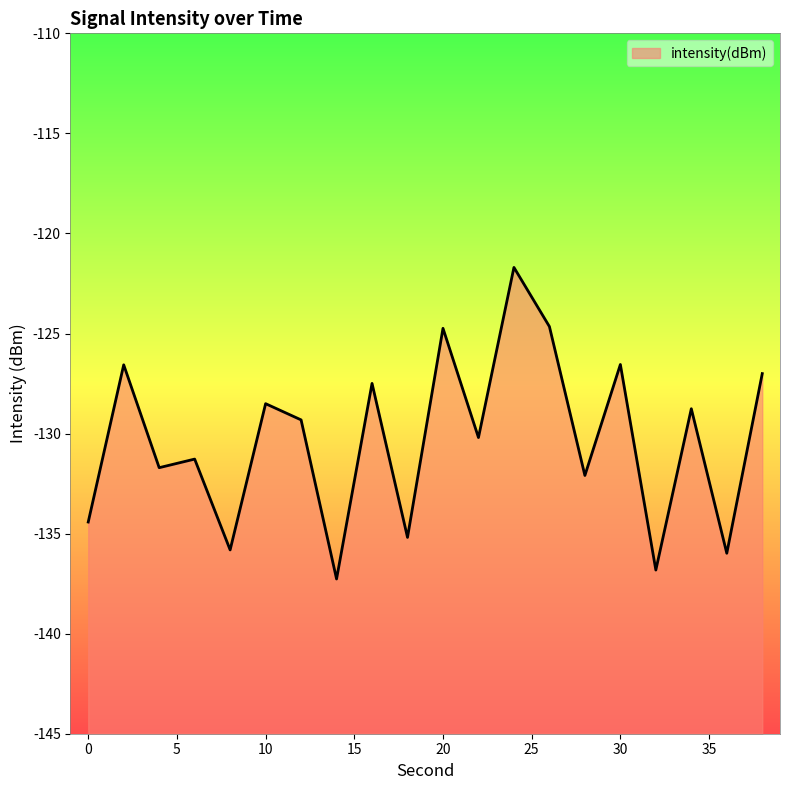

How many distinct data groups are displayed?

1